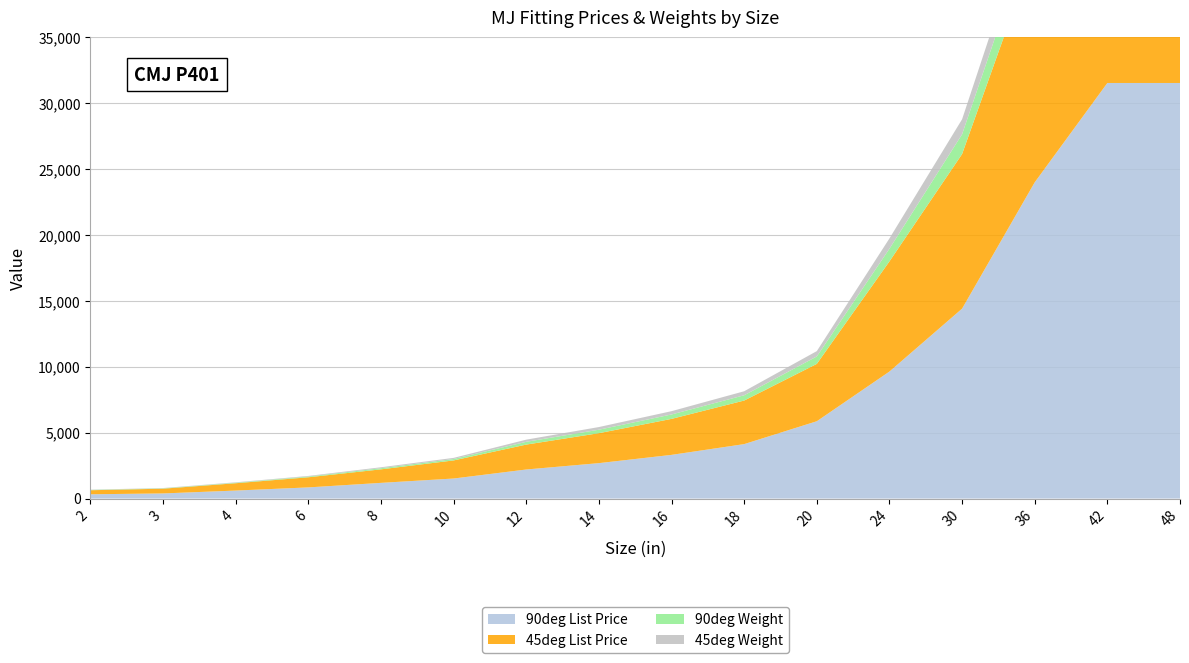

Reading left to right, what are all the values shown in this chart?

90deg List Price: 325	389	607	847	1191	1521	2206	2689	3316	4133	5869	9642	14416	24004	31544	31544
45deg List Price: 307	360	556	768	1026	1374	1891	2273	2732	3307	4353	8362	11733	17605	22667	22667
90deg Weight: 23	27	39	57	89	108	210	264	335	400	565	960	1499	2205	2990	2990
45deg Weight: 21	23	32	46	70	86	164	202	250	305	405	783	1142	1610	2090	2090